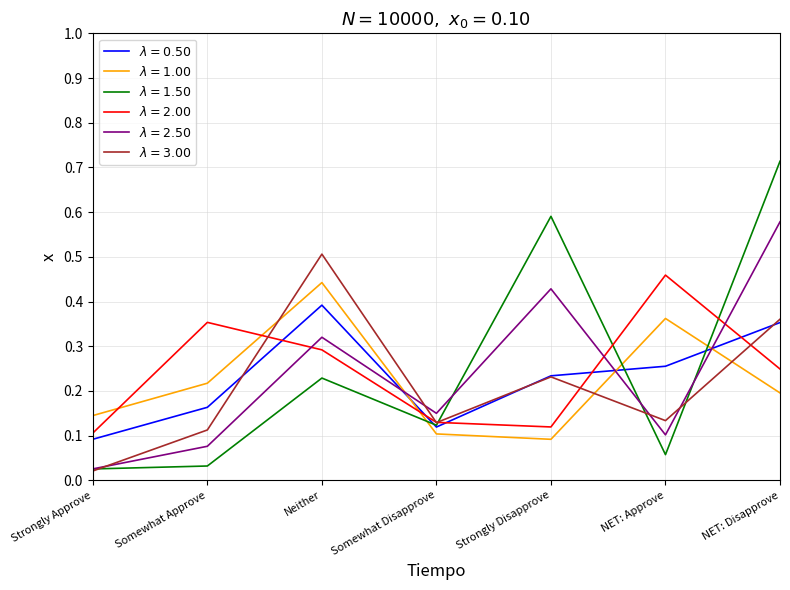

What position from the right is Strongly Disapprove?

3